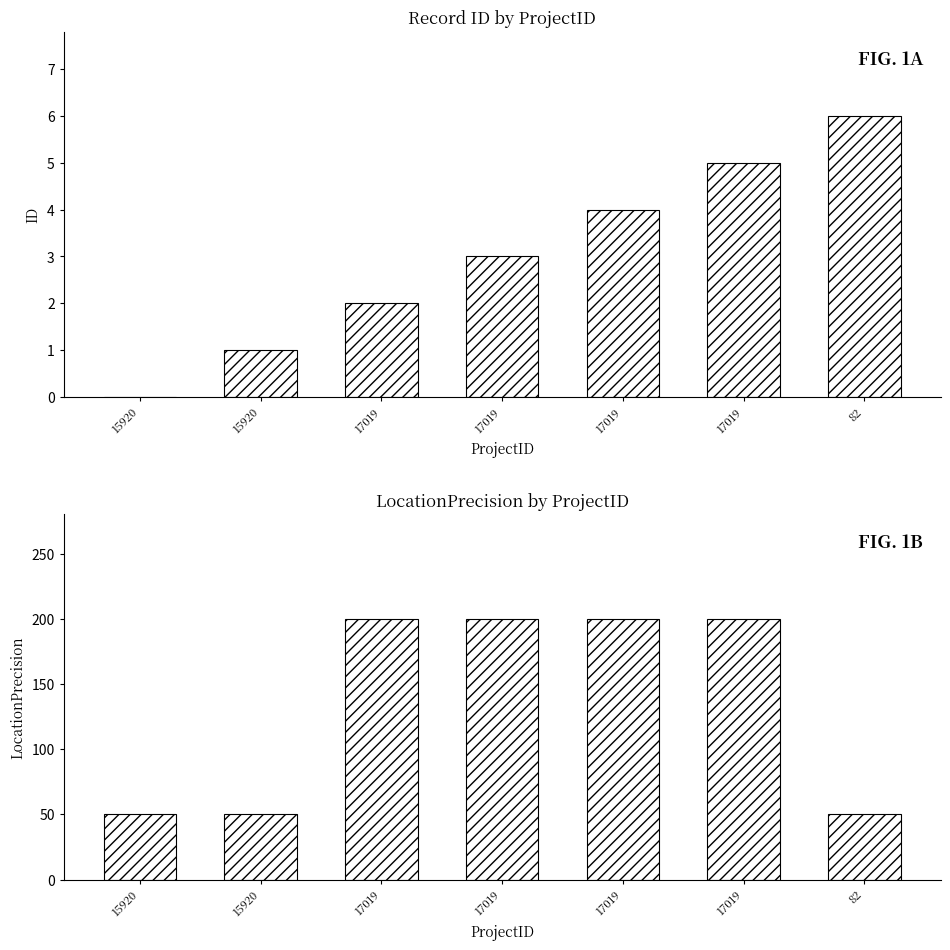

How many data points in ID are less than 3?

3